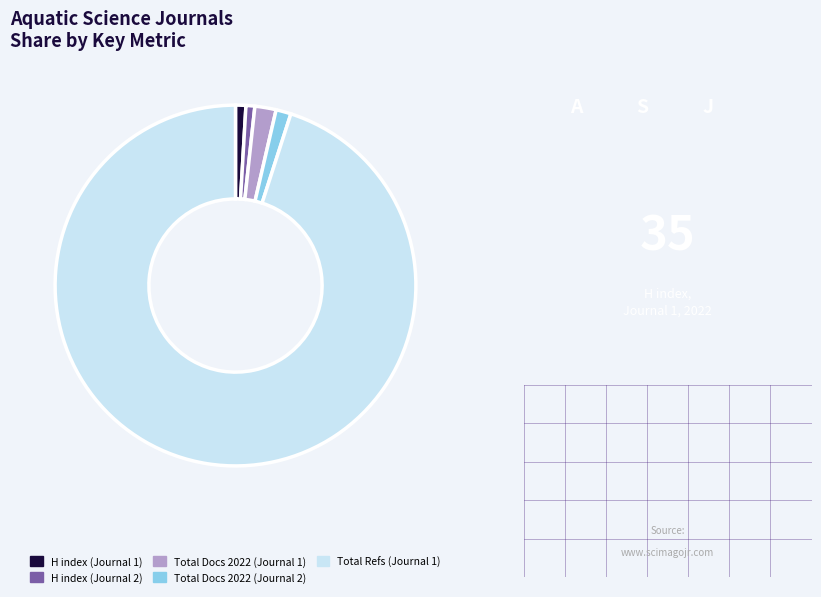

Which slice is the largest?

Total Refs (Journal 1)